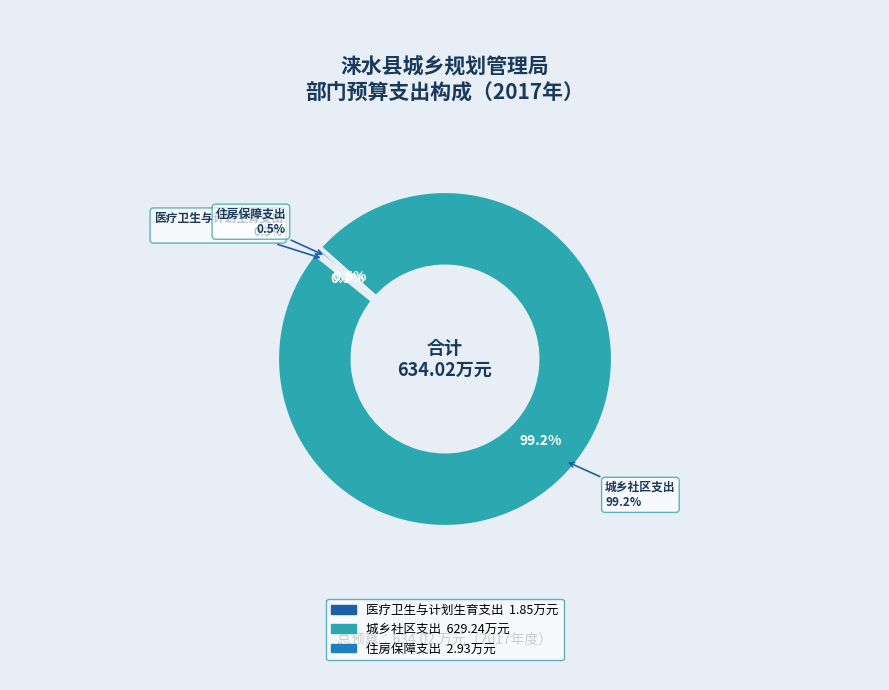

The 住房保障支出 slice represents 9% of the pie. True or false?

False